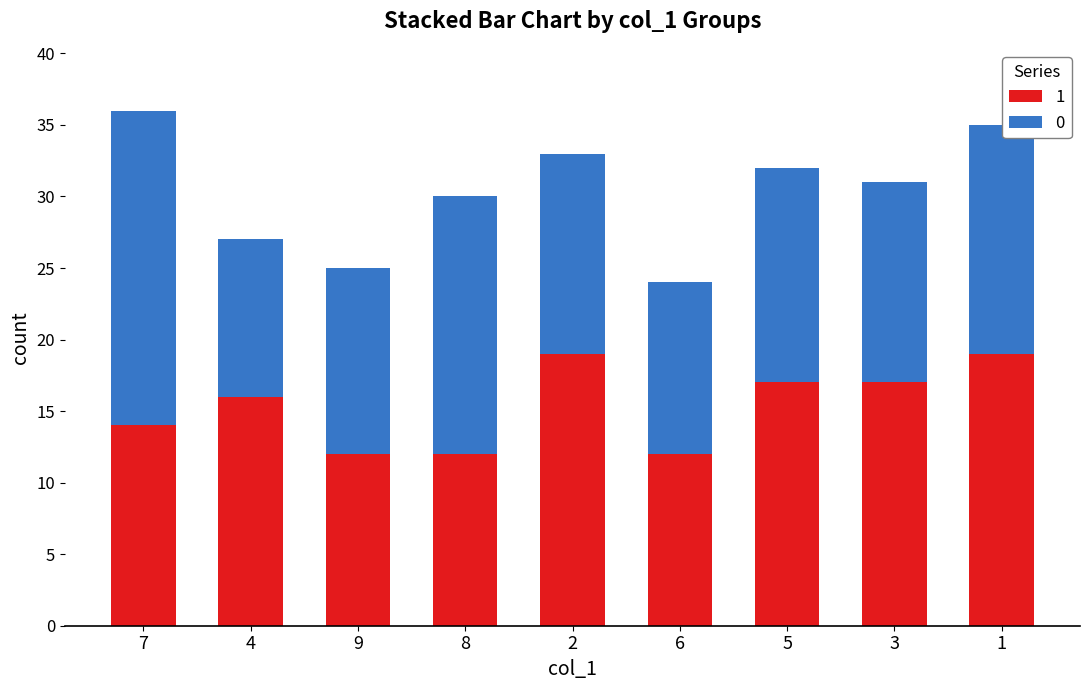

Does the chart contain stacked bars?

Yes